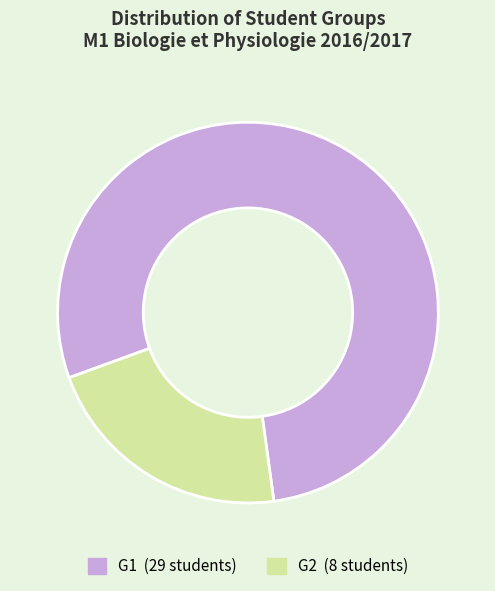

Is there any slice that represents more than half of the pie?

Yes